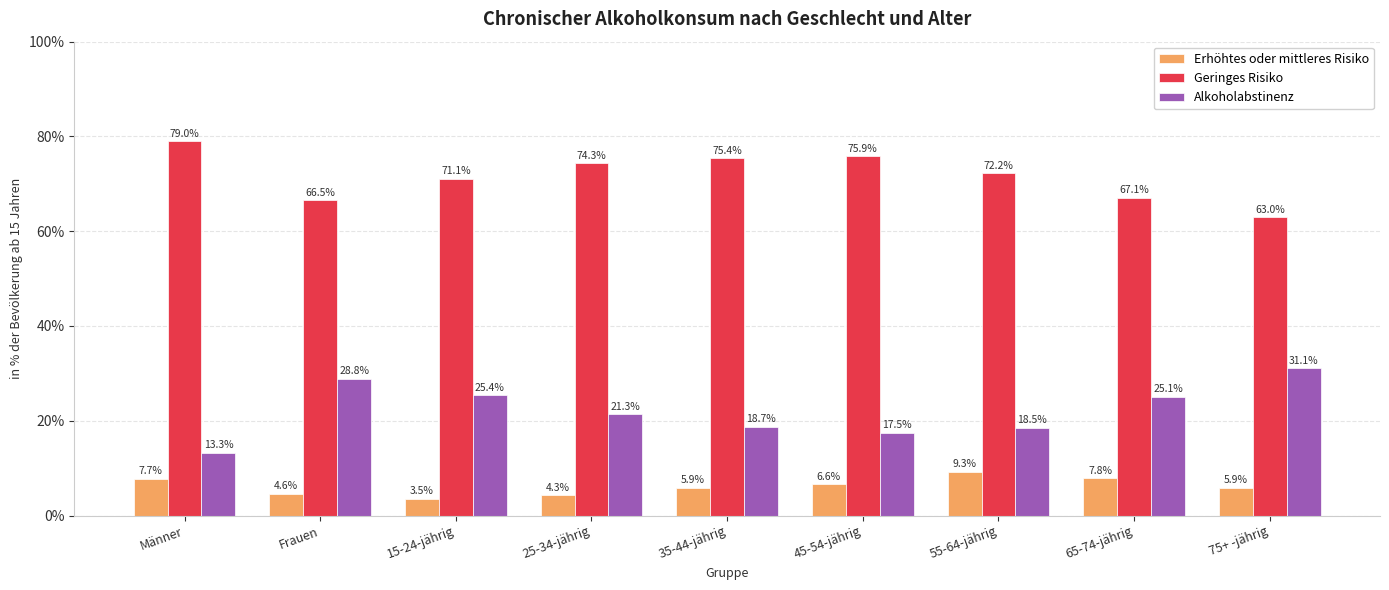

What is the average value of the Erhöhtes oder mittleres Risiko series?

6.2